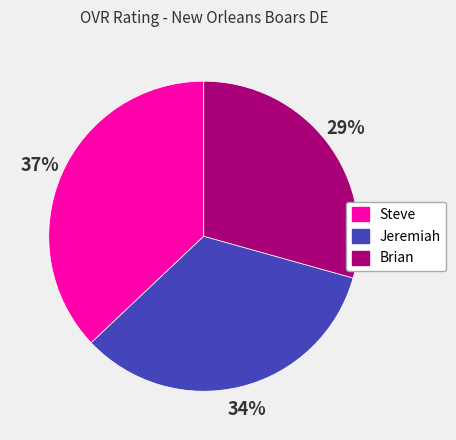

To the nearest percent, what is the combined percentage of Brian and Steve?

66%